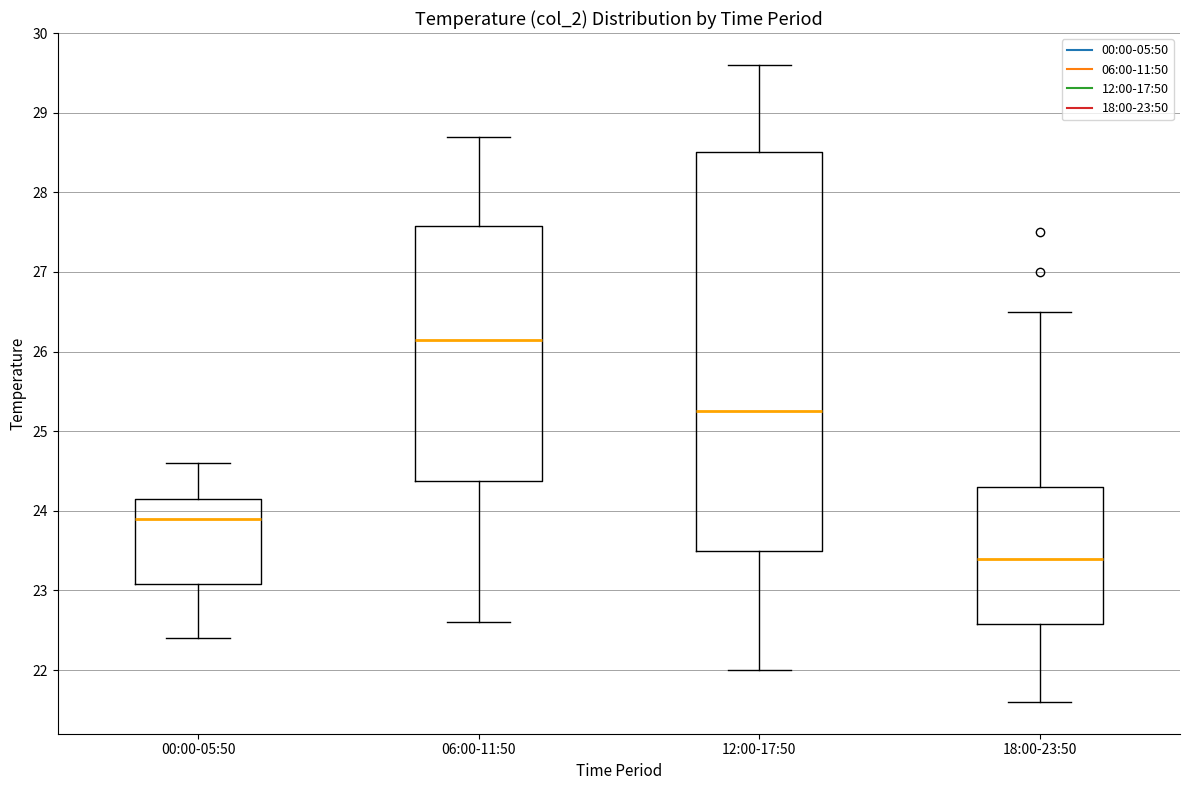

Where is the lower edge of the box for 00:00-05:50 on the y-axis? The values are not printed on the chart, so give them approximately, as read against the axis.

23.1